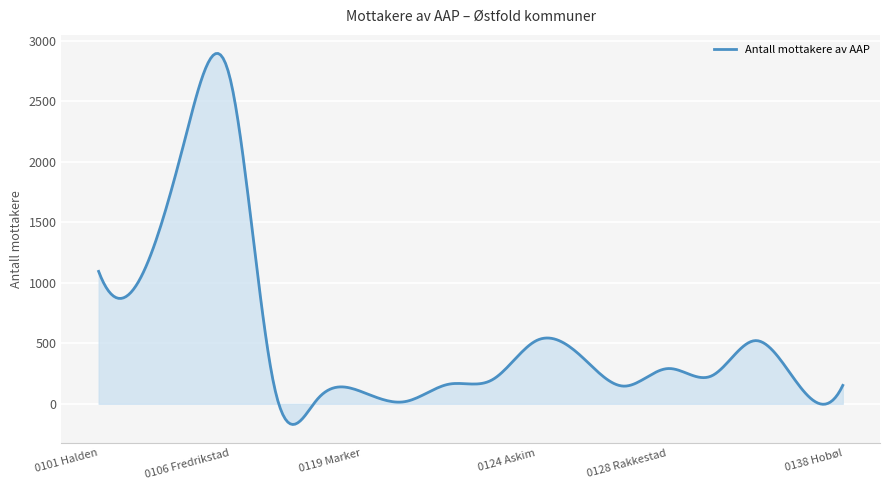

What is the greatest value displayed?

2894.5